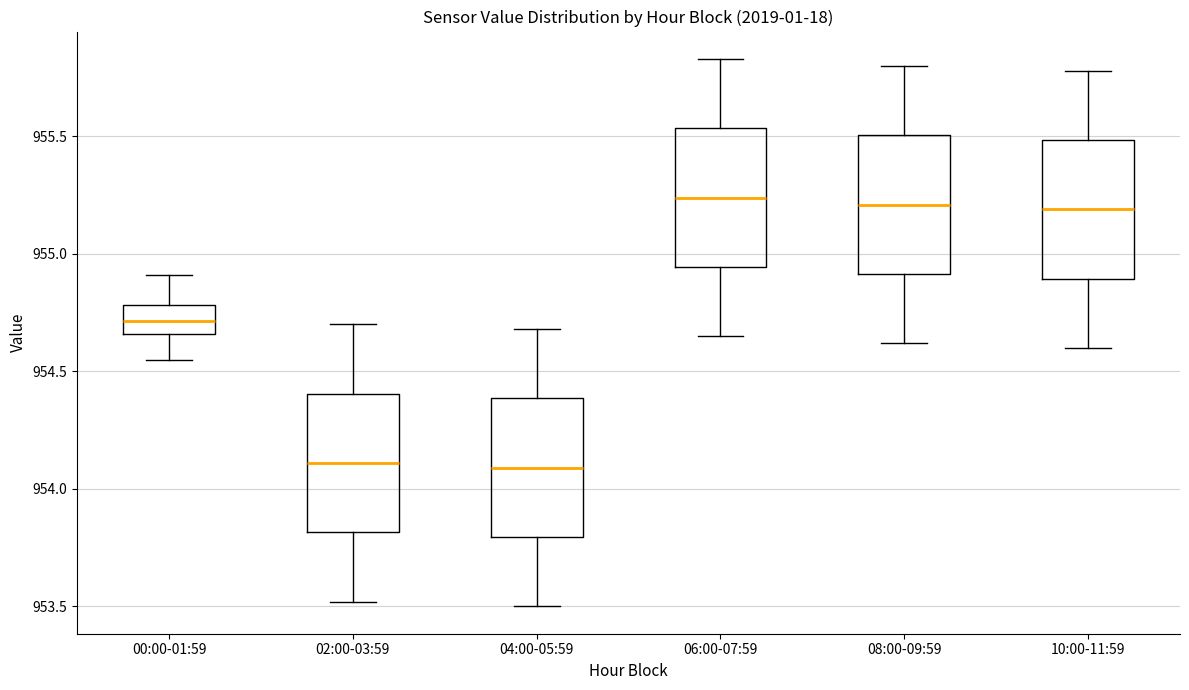

Reading left to right, read every box against the y-axis: the position of its median line, the range the box covers, and the ends of its whiskers. The values are not printed on the chart, so give them approximately, as read against the axis.

00:00-01:59: median 954.70, box 954.65 to 954.80, whiskers 954.55 to 954.90
02:00-03:59: median 954.10, box 953.80 to 954.40, whiskers 953.50 to 954.70
04:00-05:59: median 954.10, box 953.80 to 954.40, whiskers 953.50 to 954.70
06:00-07:59: median 955.25, box 954.95 to 955.55, whiskers 954.65 to 955.85
08:00-09:59: median 955.20, box 954.90 to 955.50, whiskers 954.60 to 955.80
10:00-11:59: median 955.20, box 954.90 to 955.50, whiskers 954.60 to 955.80